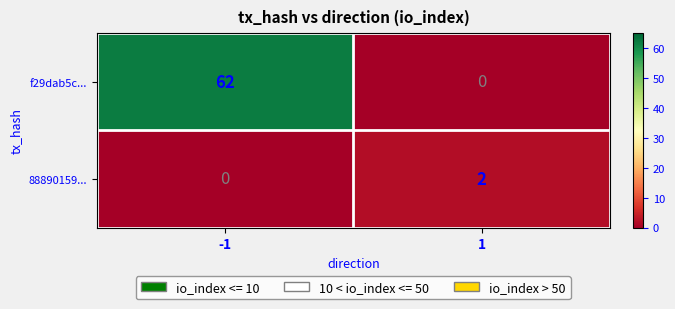

True or false: f29dab5c... has a value of 39 at -1.

False